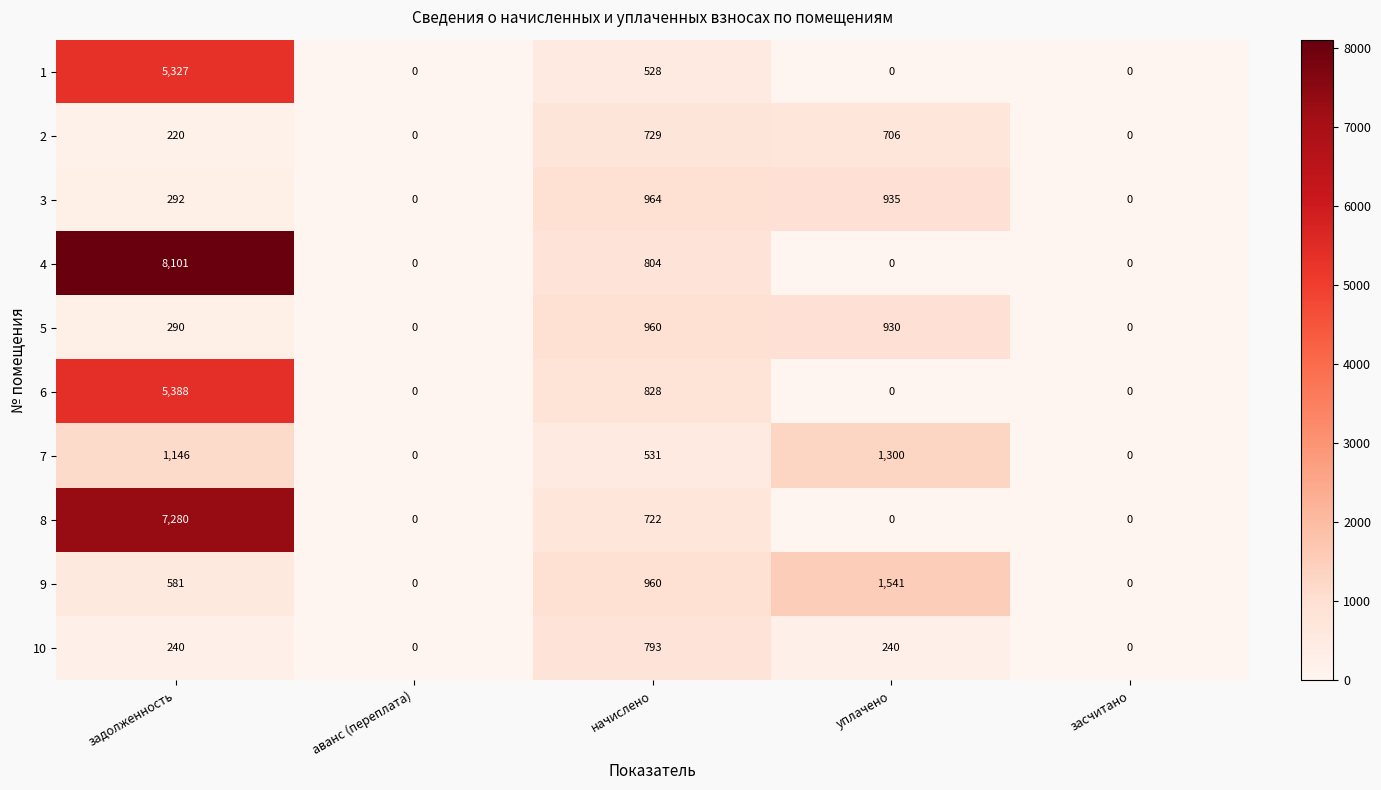

What is the average value of the 9 series?

616